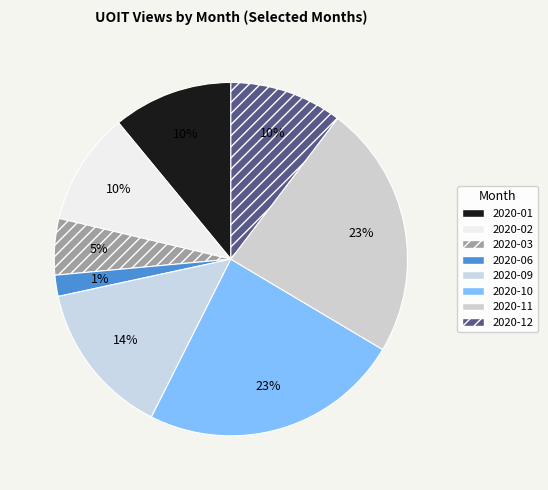

Which category has the smallest portion of the pie?

2020-06